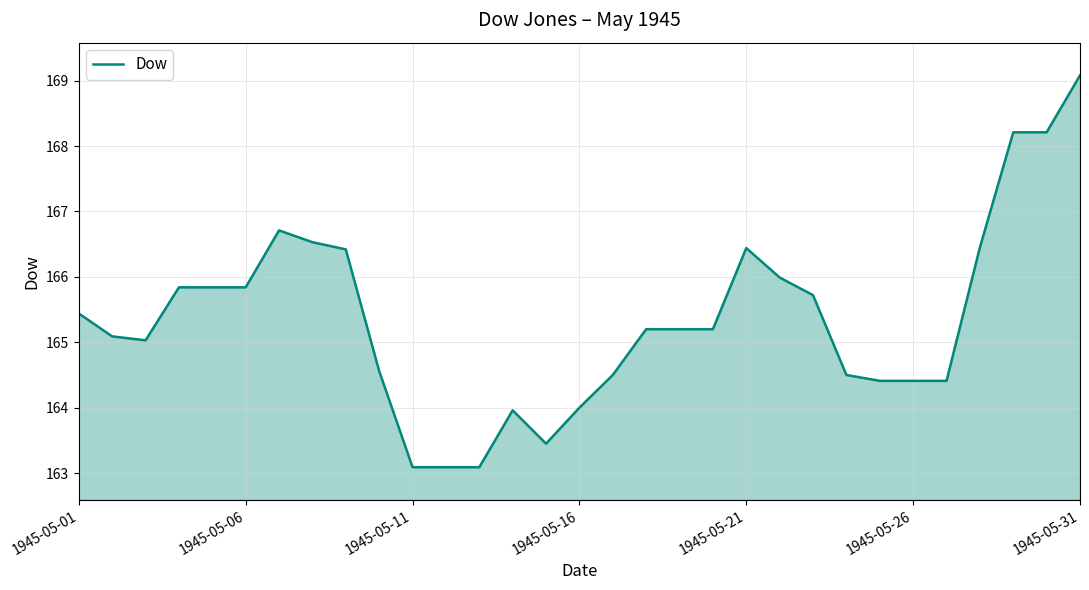

What is the maximum value shown in the chart?

169.1